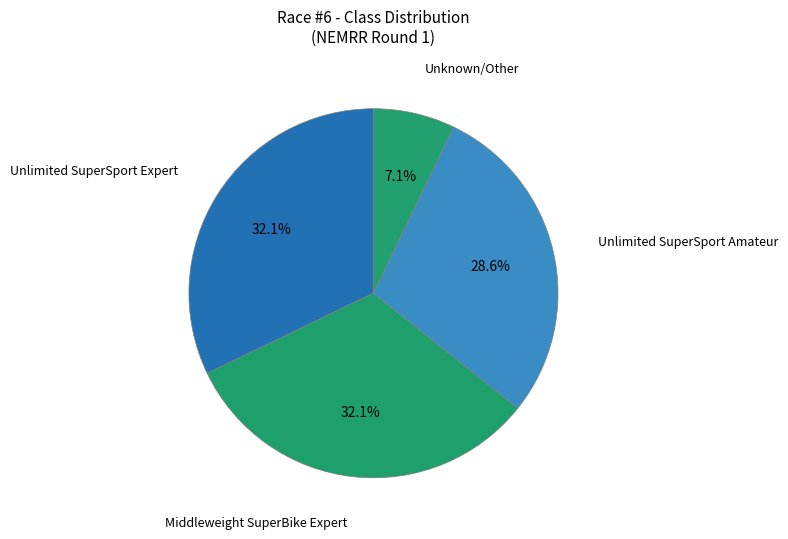

Which has a higher value, Unknown/Other or Unlimited SuperSport Amateur?

Unlimited SuperSport Amateur